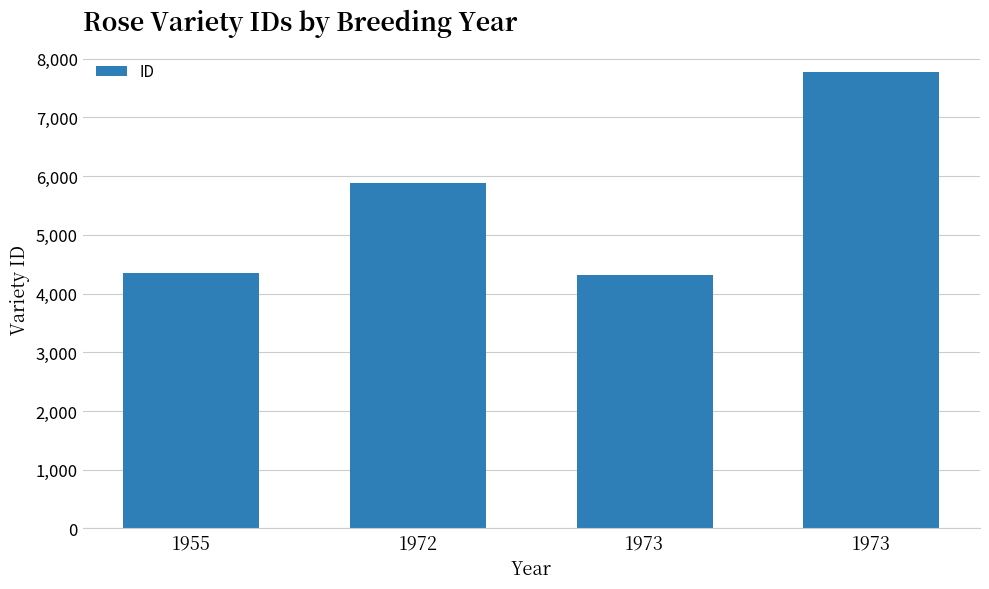

List the labels in order of value, largest first.

1973, 1972, 1955, 1973